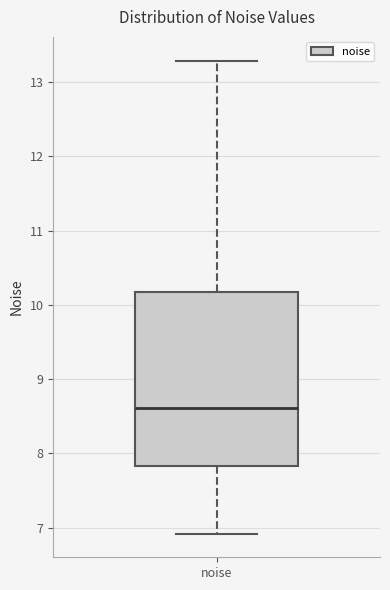

Where is the lower edge of the box for noise on the y-axis? The values are not printed on the chart, so give them approximately, as read against the axis.

7.8